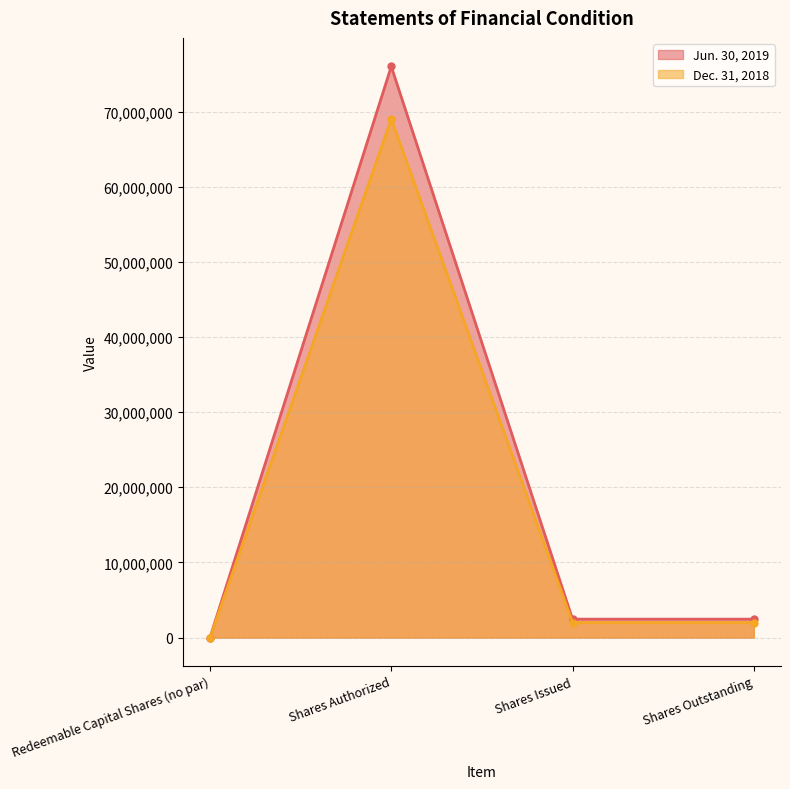

Does the chart have visible grid lines?

Yes